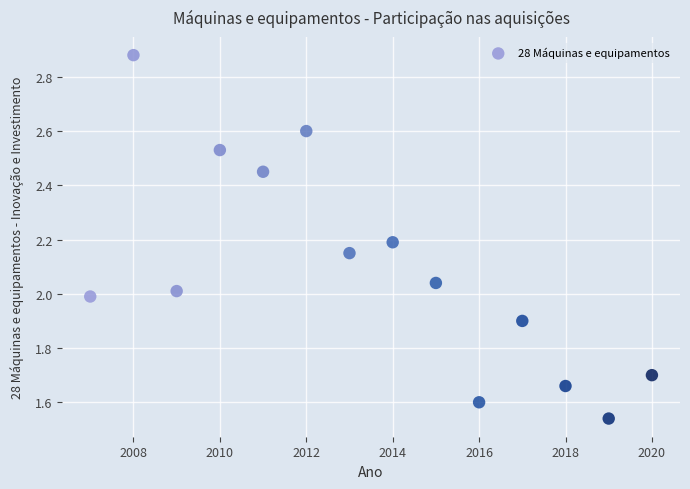

What is the range of Y values (max minus min)?

1.3